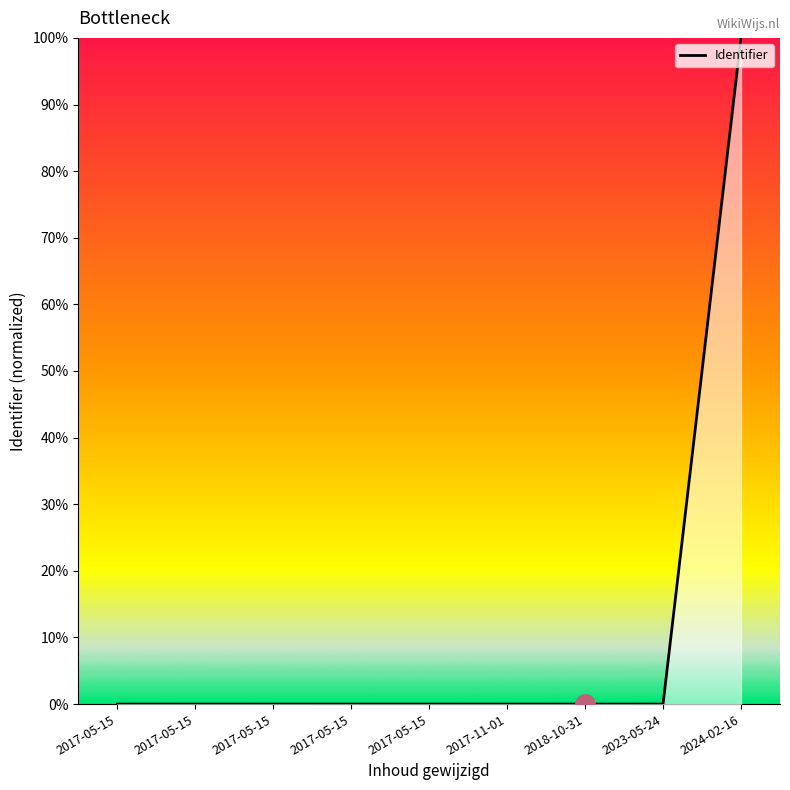

Does the chart have visible grid lines?

No